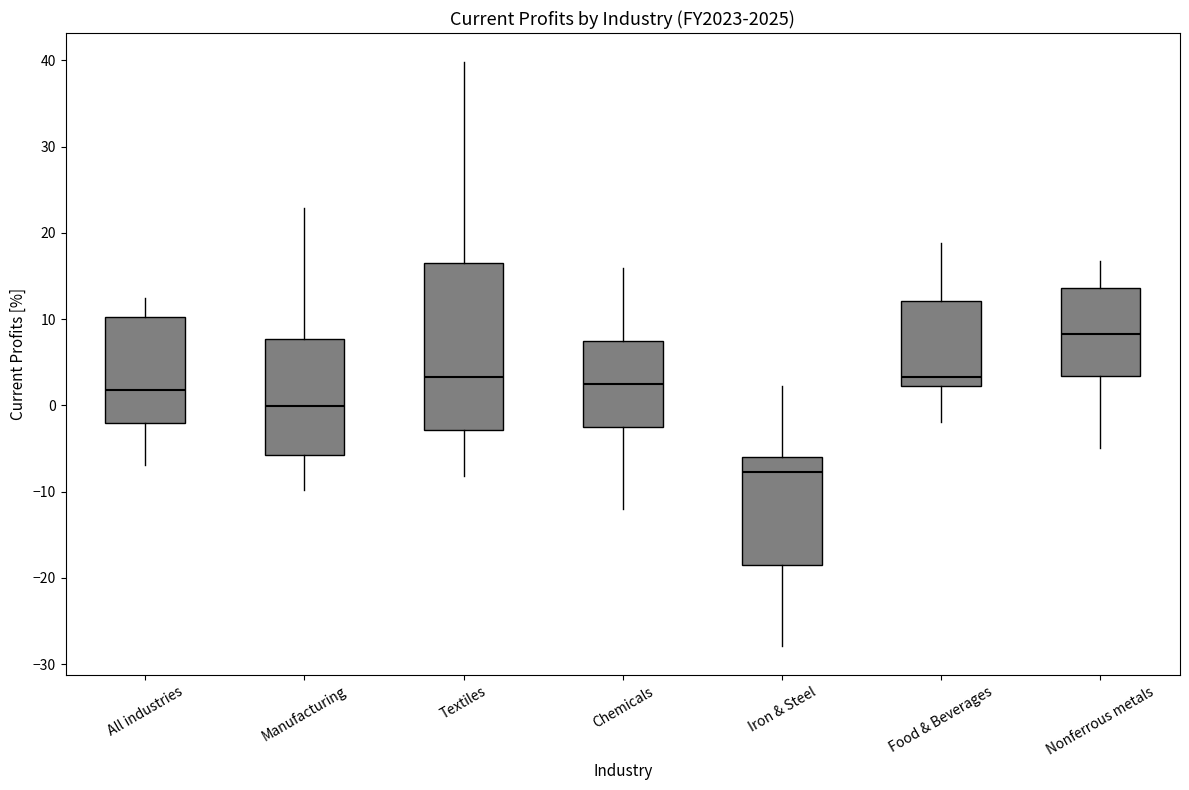

Reading left to right, transcribe this box plot: for each box, give where its median line is, the range the box spans, and where its two whiskers end, as read against the y-axis. The values are not printed on the chart, so give them approximately, as read against the axis.

All industries: median 2, box -2 to 10, whiskers -7 to 13
Manufacturing: median 0, box -6 to 8, whiskers -10 to 23
Textiles: median 3, box -3 to 17, whiskers -8 to 40
Chemicals: median 3, box -3 to 8, whiskers -12 to 16
Iron & Steel: median -8, box -19 to -6, whiskers -28 to 2
Food & Beverages: median 3, box 2 to 12, whiskers -2 to 19
Nonferrous metals: median 8, box 3 to 14, whiskers -5 to 17